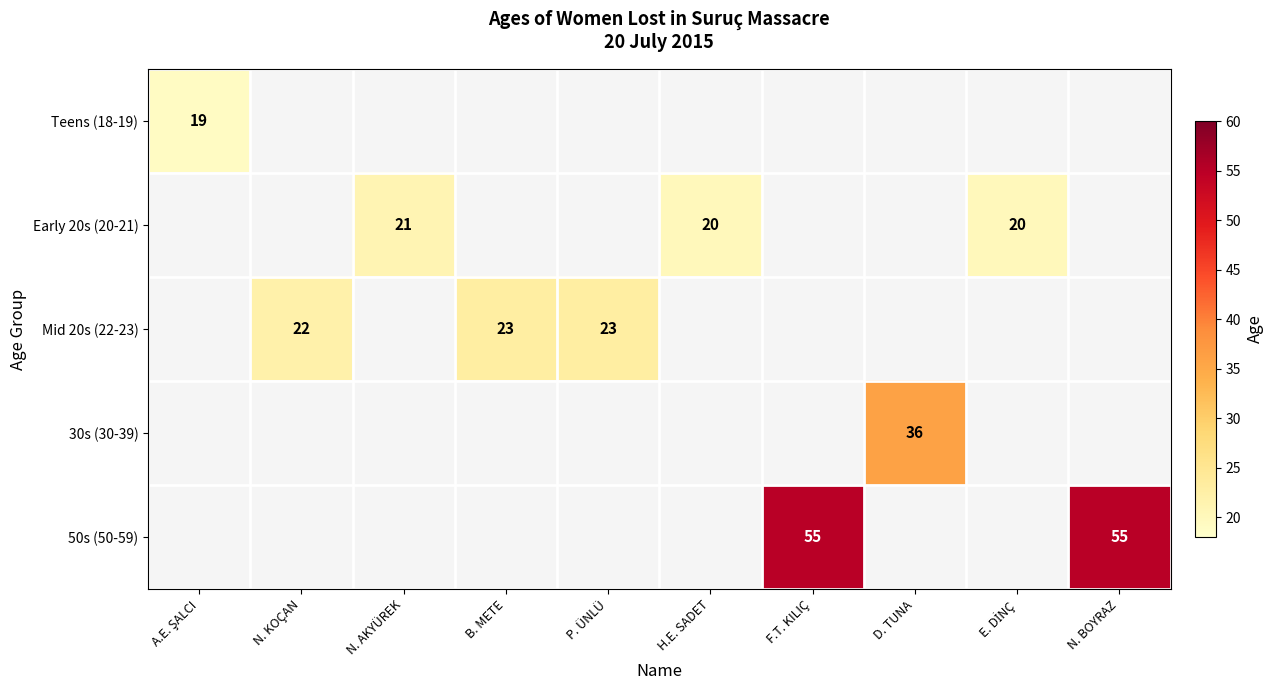

Between E. DİNÇ and F.T. KILIÇ, which is larger?

F.T. KILIÇ